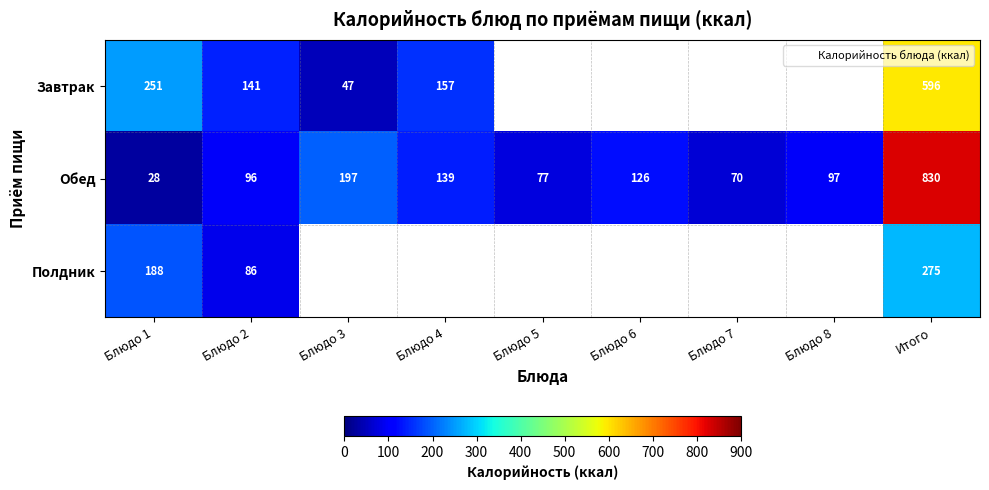

At how many categories does at least one series exceed 497?

1